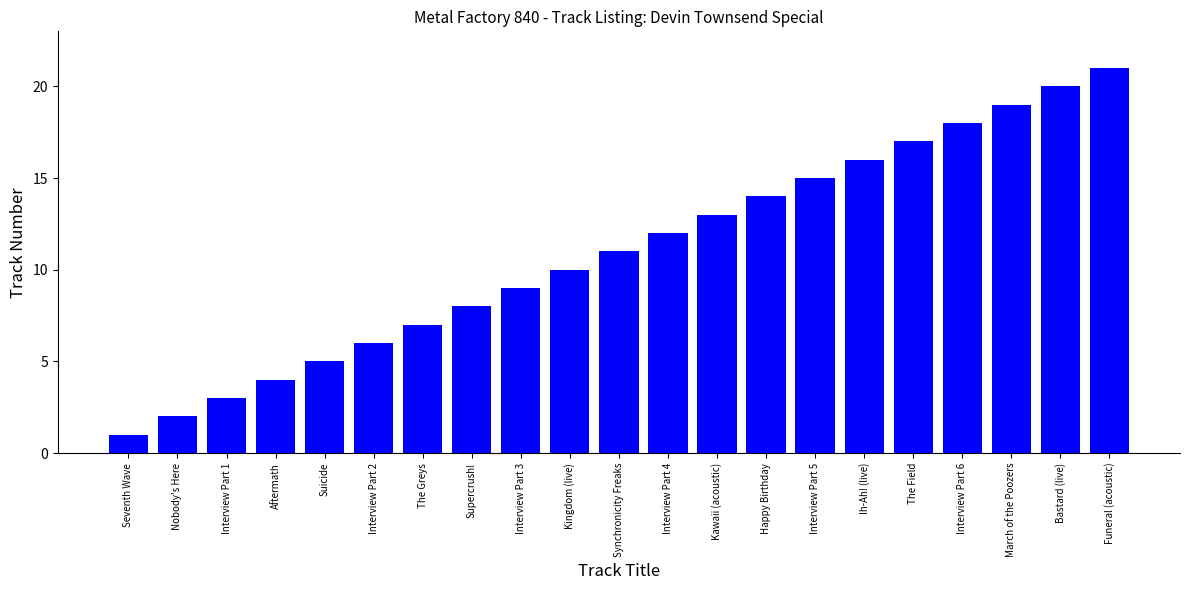

Are the bars grouped side by side (vs. stacked)?

No